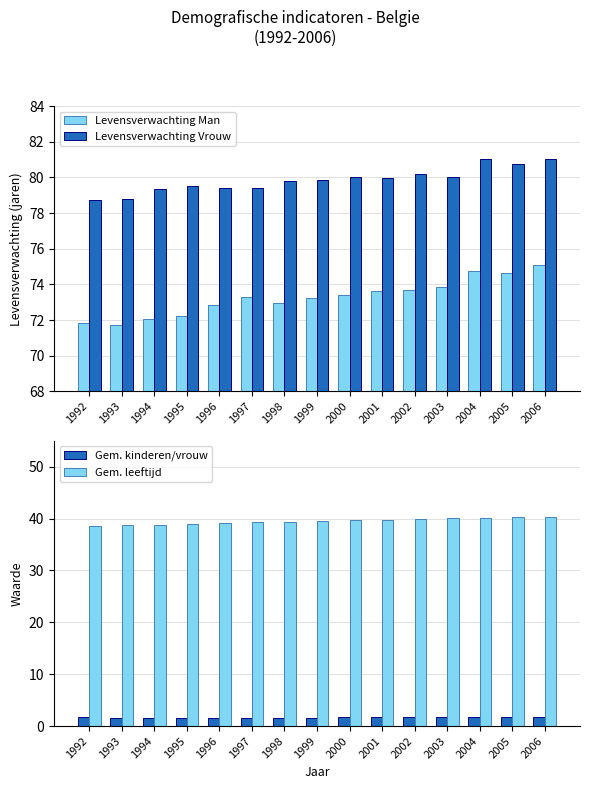

What is the minimum value for Gem. leeftijd?

38.7